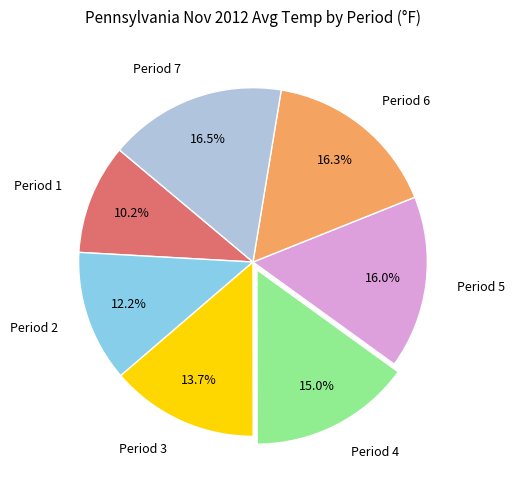

True or false: Period 2 accounts for 12% of the total.

True